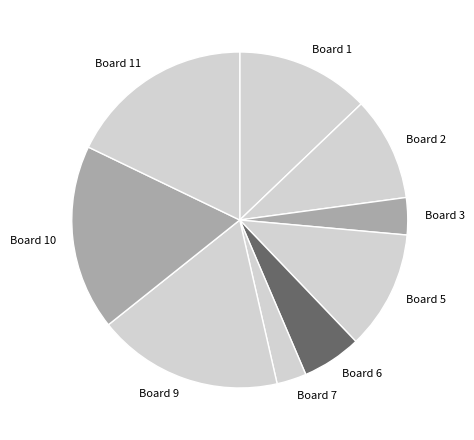

Is Board 11 the majority of the pie?

No